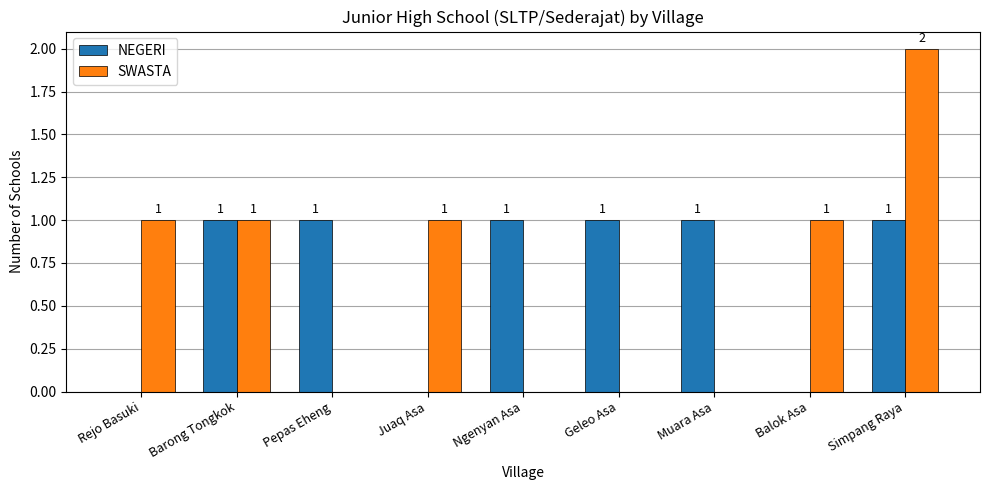

How many NEGERI values are between 0 and 1?

9